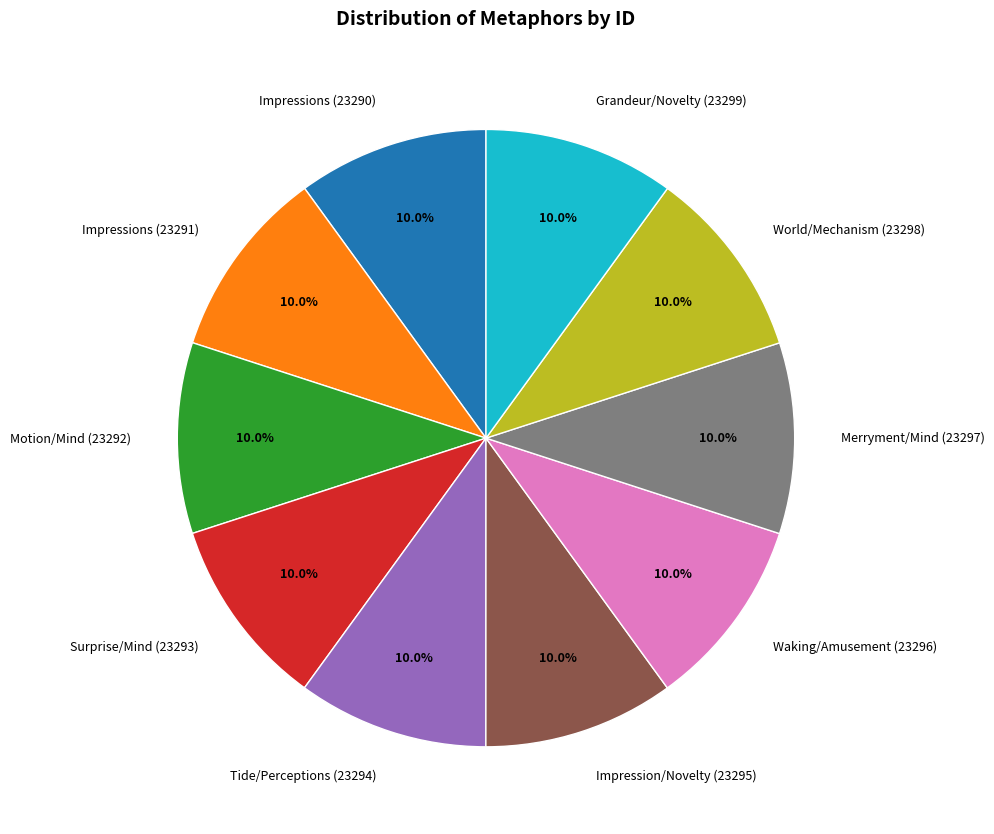

Do Surprise/Mind (23293) and Impressions (23290) together represent more than half of the pie?

No